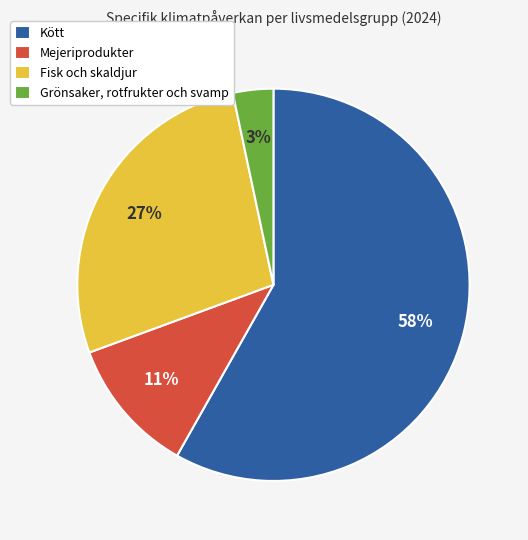

Is the sum of Mejeriprodukter and Grönsaker, rotfrukter och svamp greater than half?

No